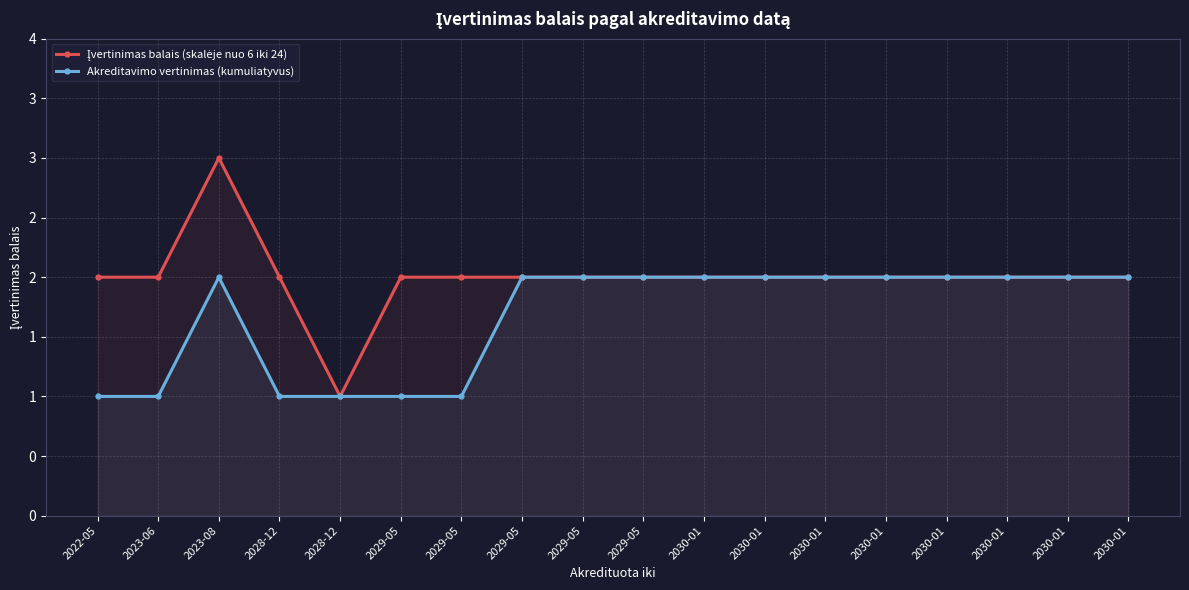

Which series has the largest total across all categories?

Įvertinimas balais (skalėje nuo 6 iki 24)